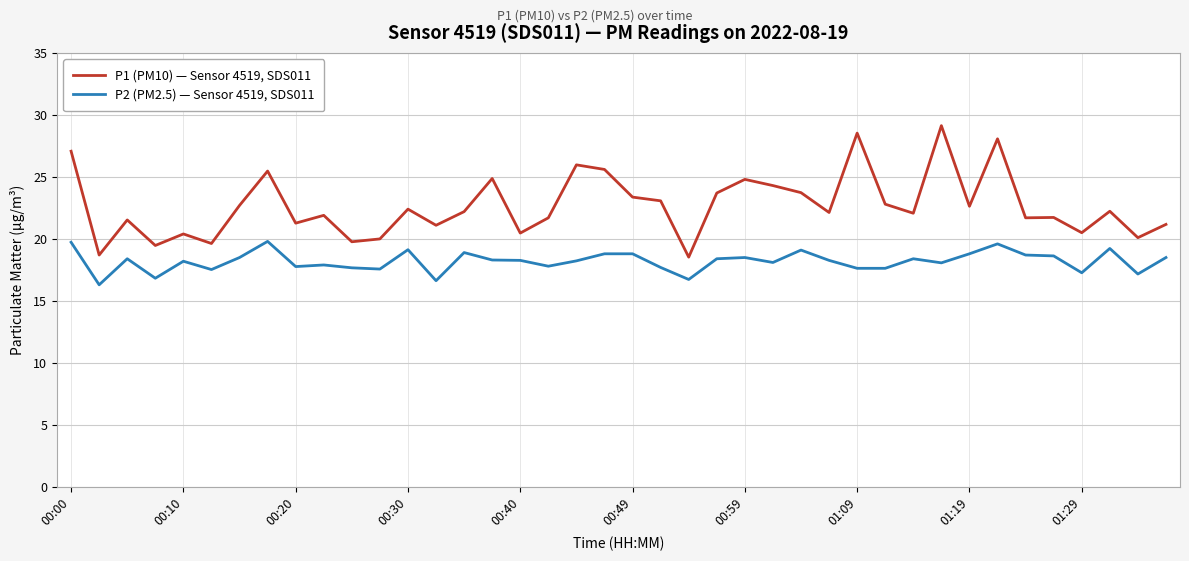

Count the number of categories in the chart.

40